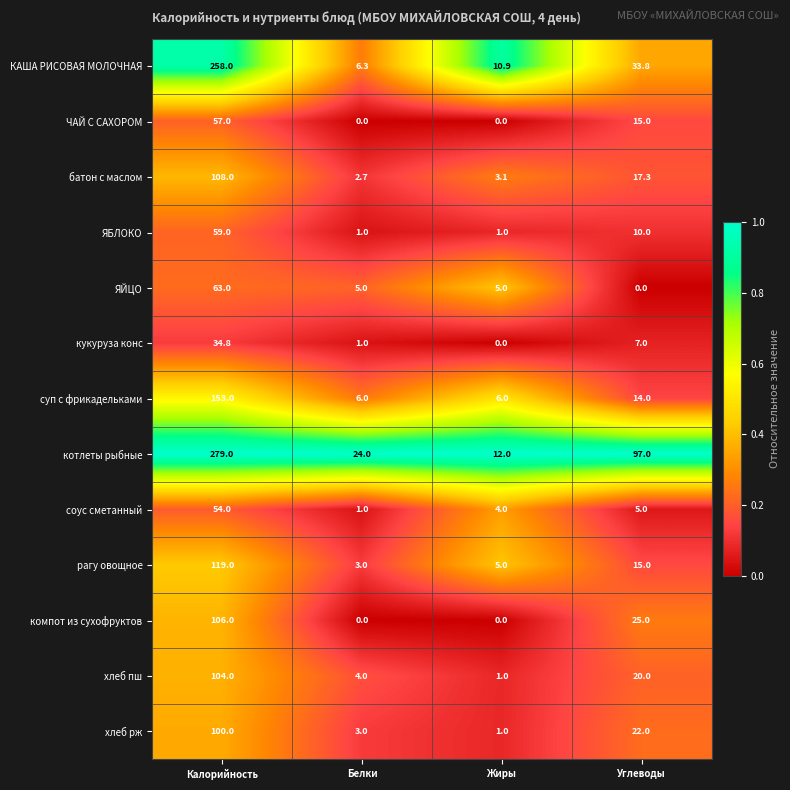

What is the sum of all компот из сухофруктов values?

131.0